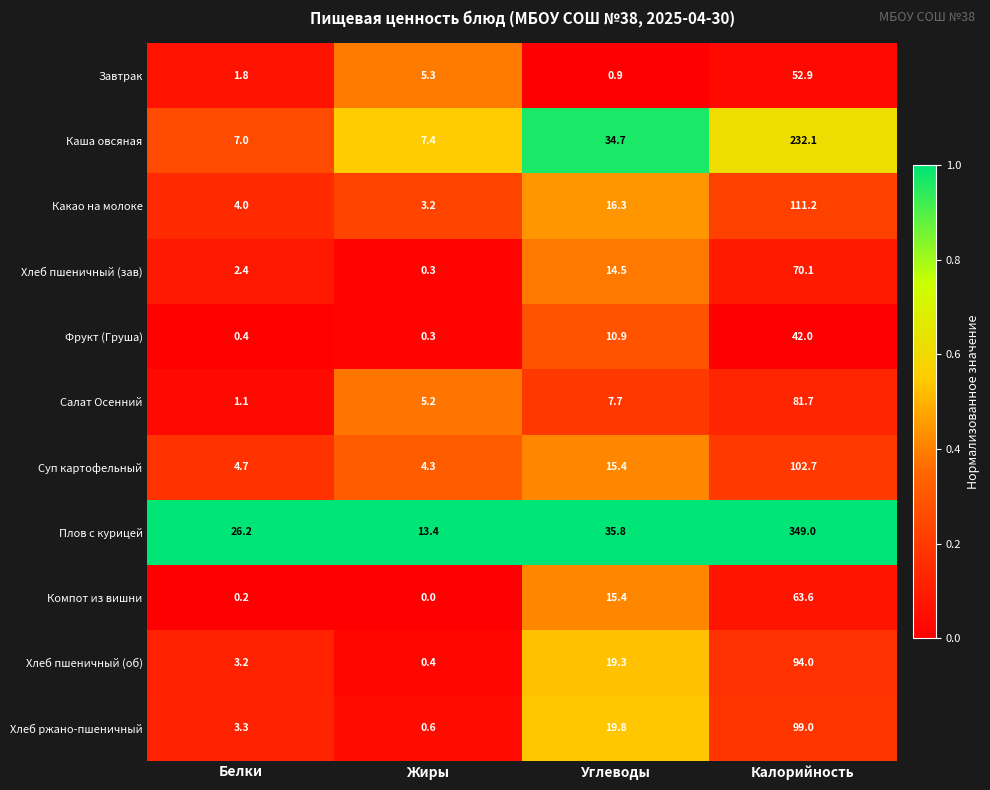

Rank the series by their maximum value, from lowest to highest.

Фрукт (Груша), Завтрак, Компот из вишни, Хлеб пшеничный (зав), Салат Осенний, Хлеб пшеничный (об), Хлеб ржано-пшеничный, Суп картофельный, Какао на молоке, Каша овсяная, Плов с курицей